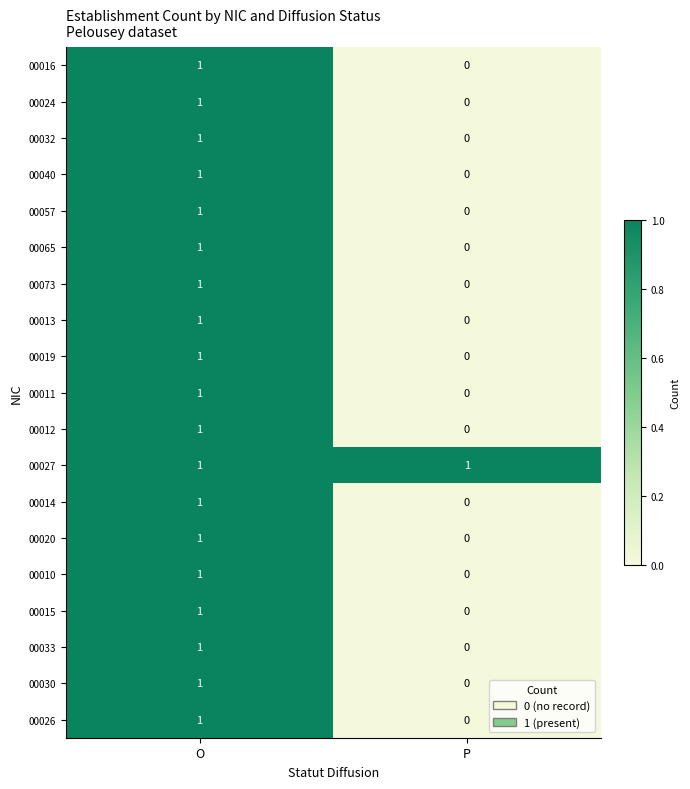

List the labels in order of 00032 value, smallest first.

P, O